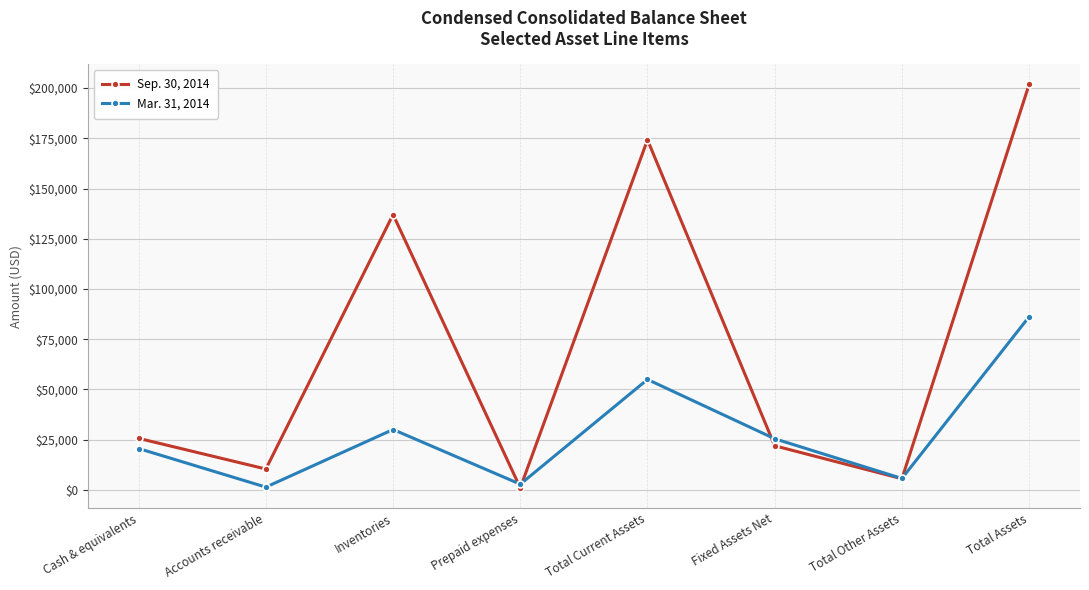

Is it true that Mar. 31, 2014 equals 30090 at Inventories?

True